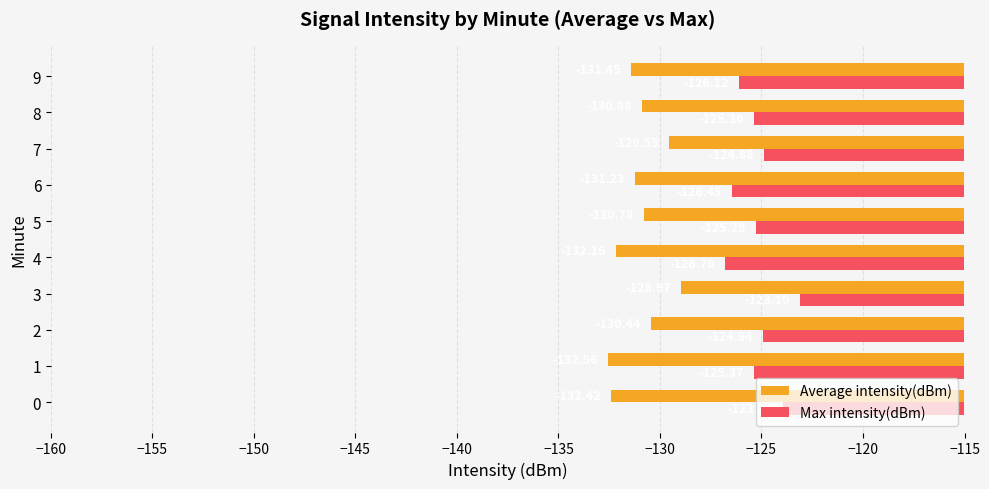

Which series has the largest total across all categories?

Max intensity(dBm)